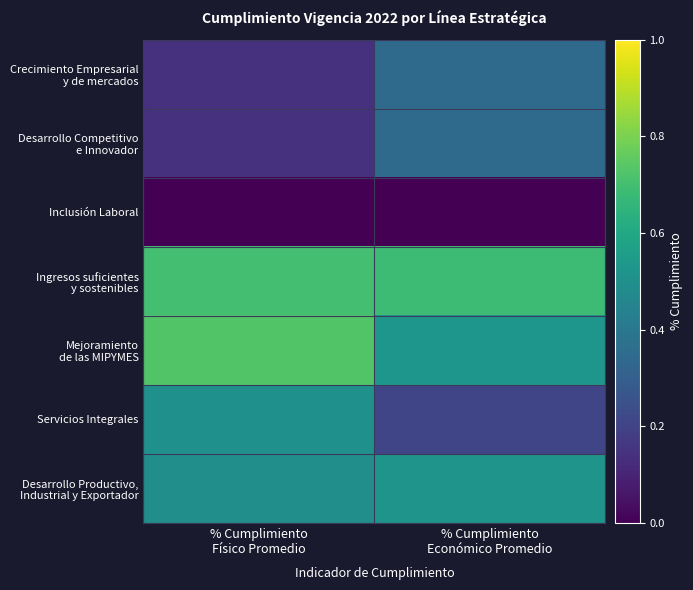

What is the difference between the highest and lowest values at % Cumplimiento
Económico Promedio?

0.7